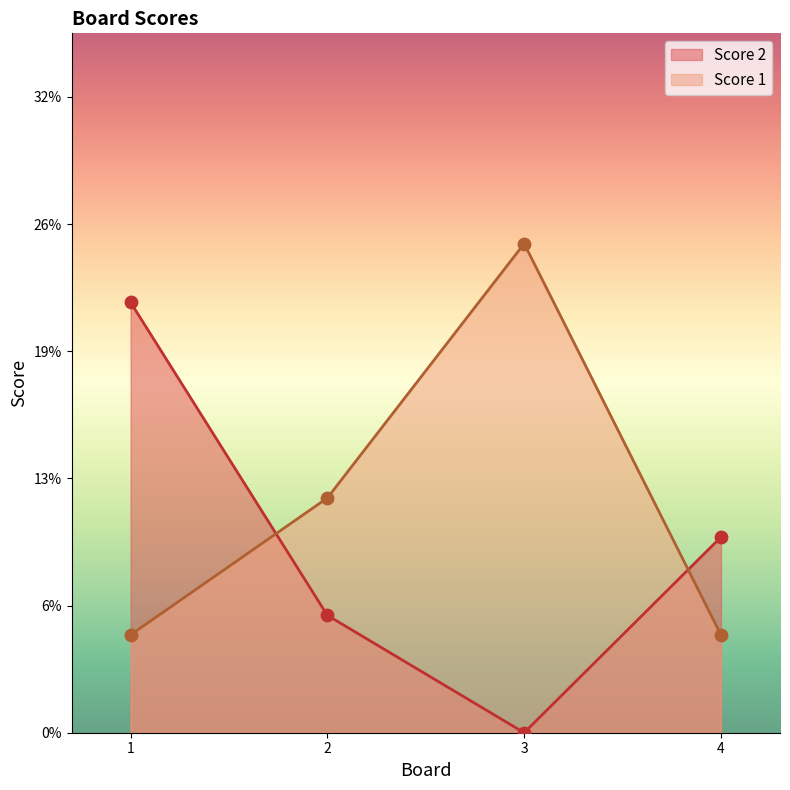

At how many categories does at least one series exceed 18?

2